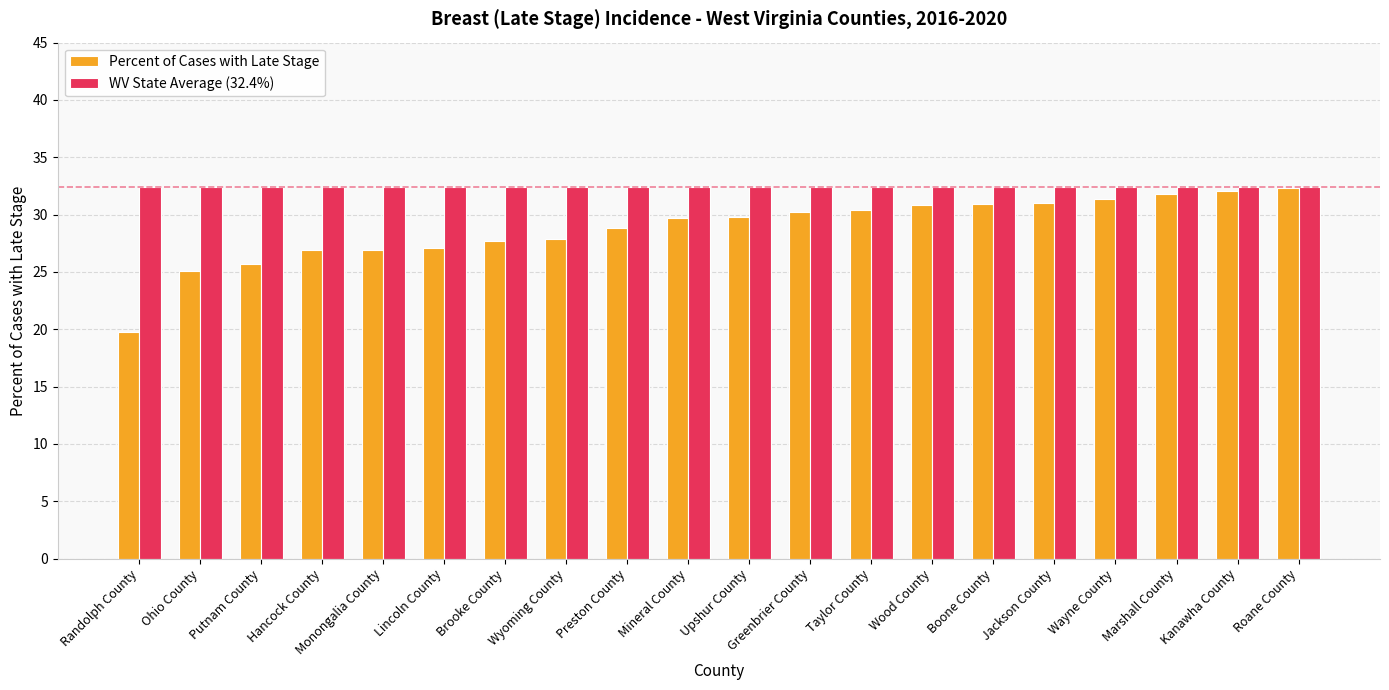

Which series changed the most between Boone County and Kanawha County?

Percent of Cases with Late Stage